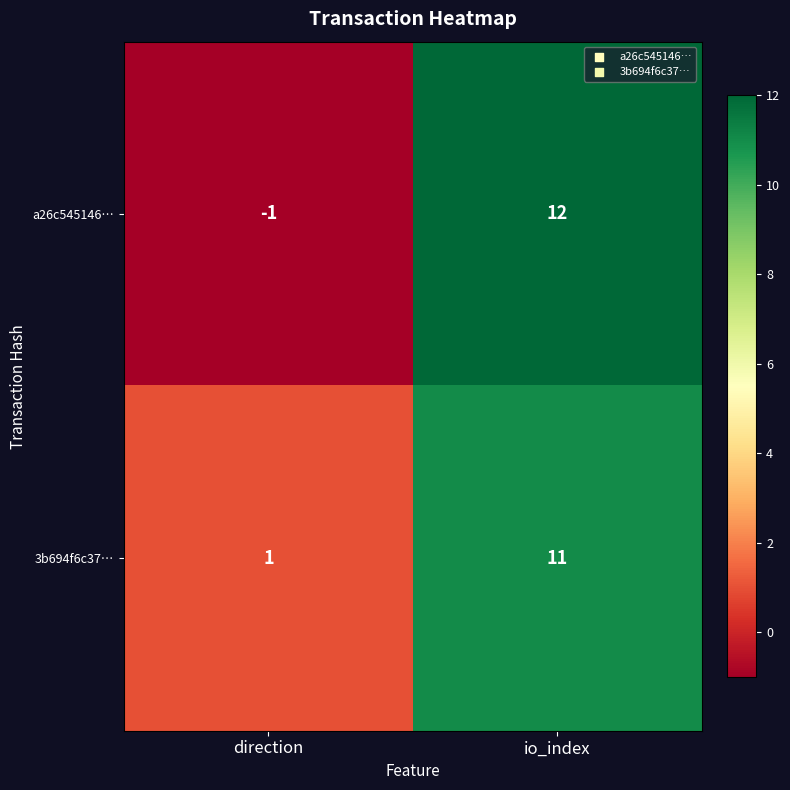

List the series in order of their peak value, lowest first.

3b694f6c37…, a26c545146…